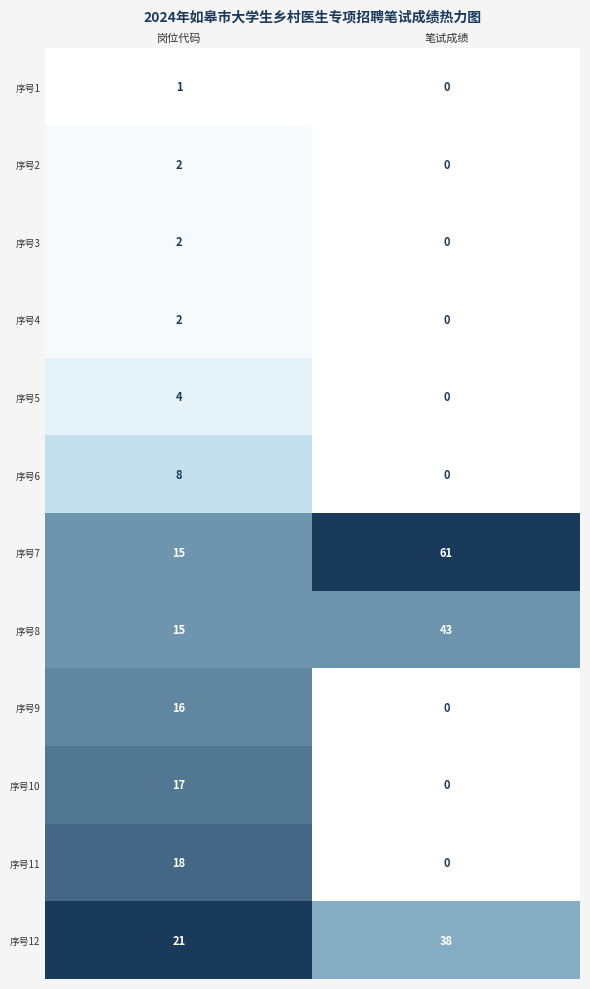

At which label does 序号5 reach its minimum?

笔试成绩